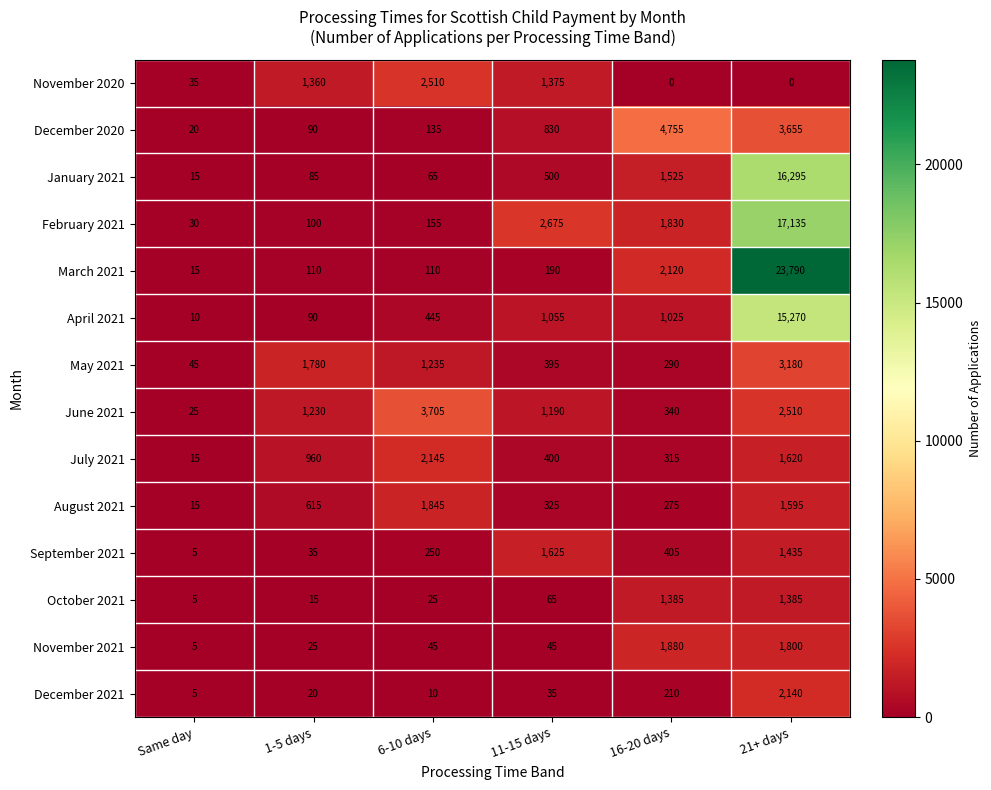

What is the minimum value for May 2021?

45